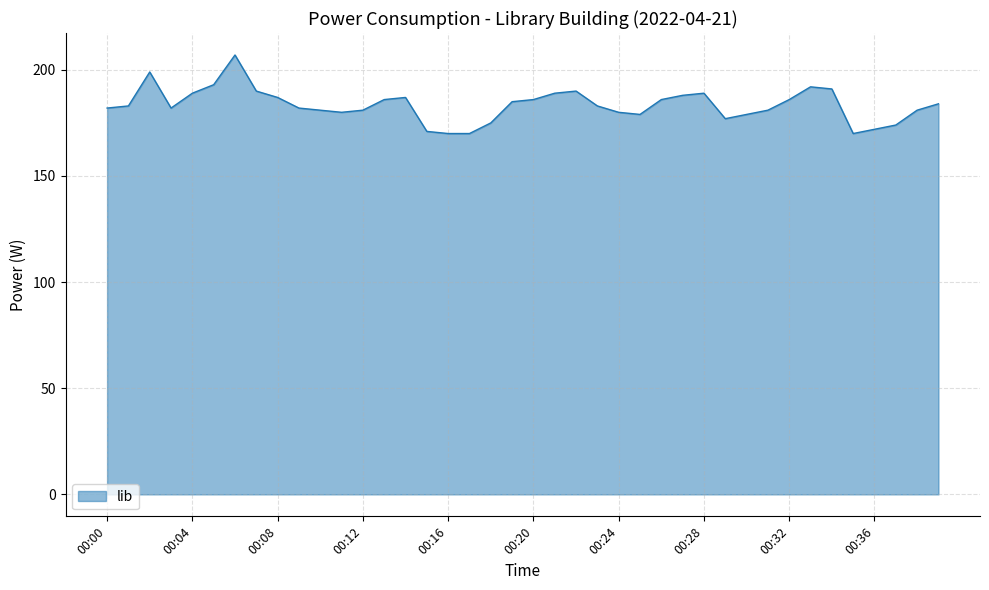

What is the minimum value shown in the chart?

170